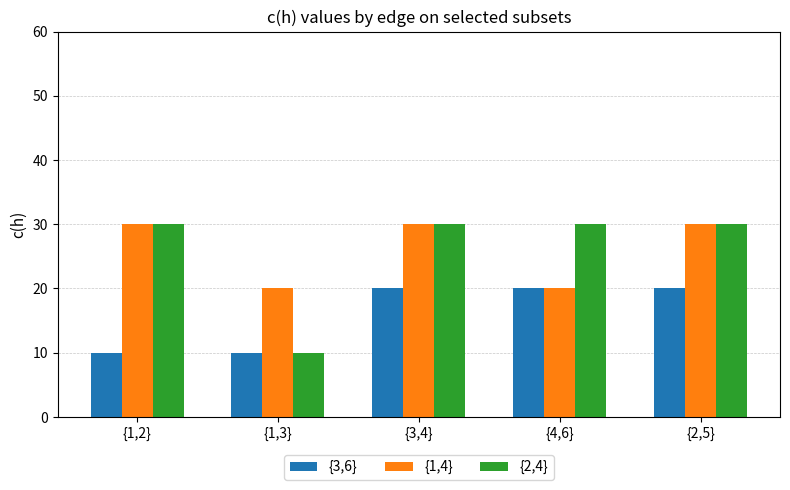

What is the minimum value shown in the chart?

10